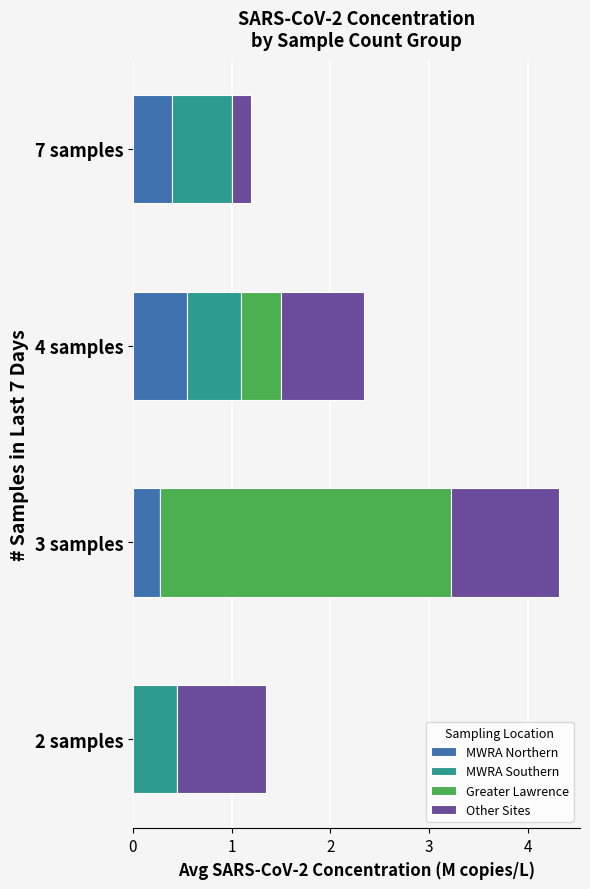

The MWRA Northern series shows 0.3 at 3 samples. True or false?

True